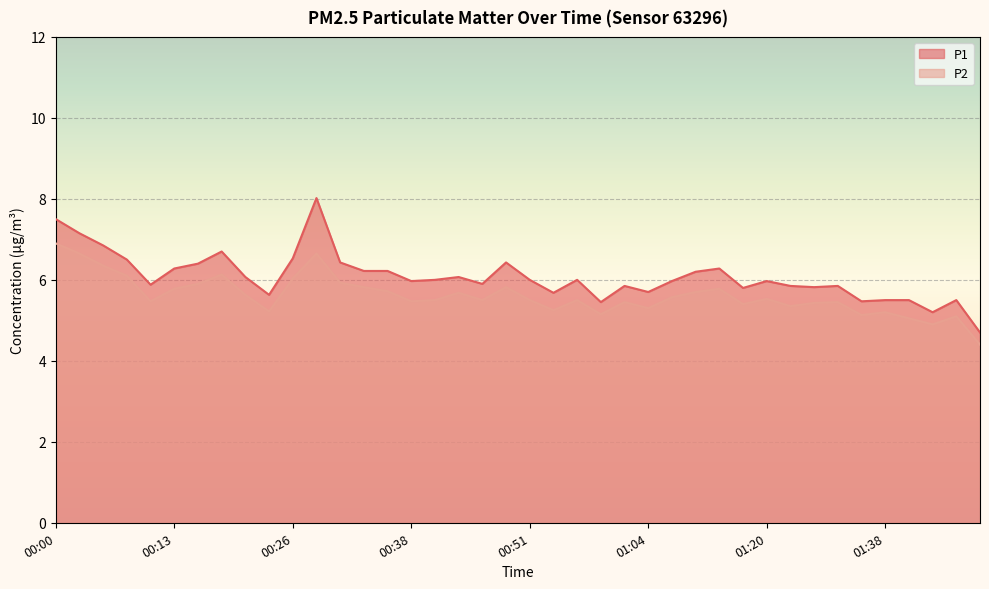

Rank the series at 00:08 from highest to lowest value.

P1, P2